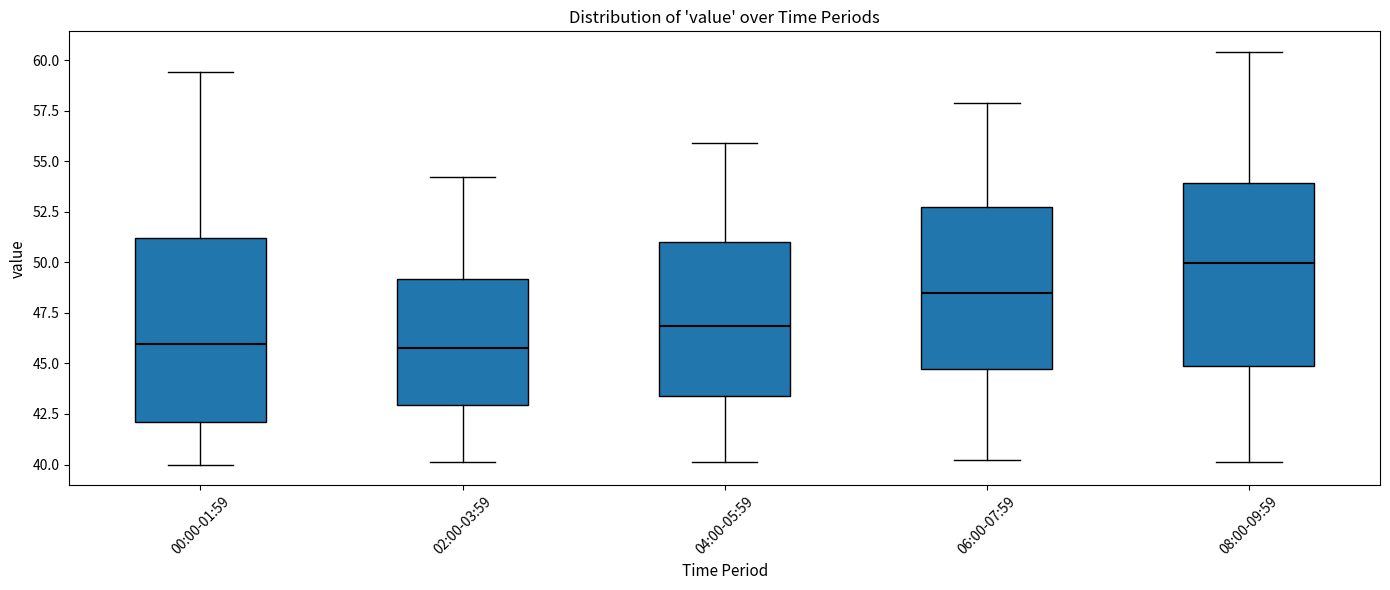

Reading left to right, transcribe this box plot: for each box, give where its median line is, the range the box spans, and where its two whiskers end, as read against the y-axis. The values are not printed on the chart, so give them approximately, as read against the axis.

00:00-01:59: median 46.0, box 42.0 to 51.0, whiskers 40.0 to 59.5
02:00-03:59: median 46.0, box 43.0 to 49.0, whiskers 40.0 to 54.0
04:00-05:59: median 47.0, box 43.5 to 51.0, whiskers 40.0 to 56.0
06:00-07:59: median 48.5, box 44.5 to 52.5, whiskers 40.0 to 58.0
08:00-09:59: median 50.0, box 45.0 to 54.0, whiskers 40.0 to 60.5